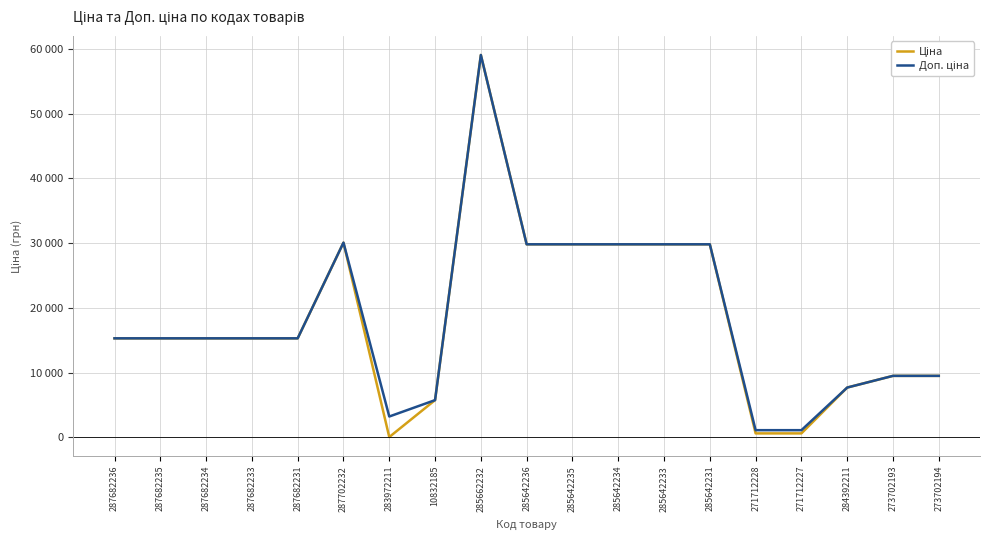

At how many categories does at least one series exceed 43882?

1